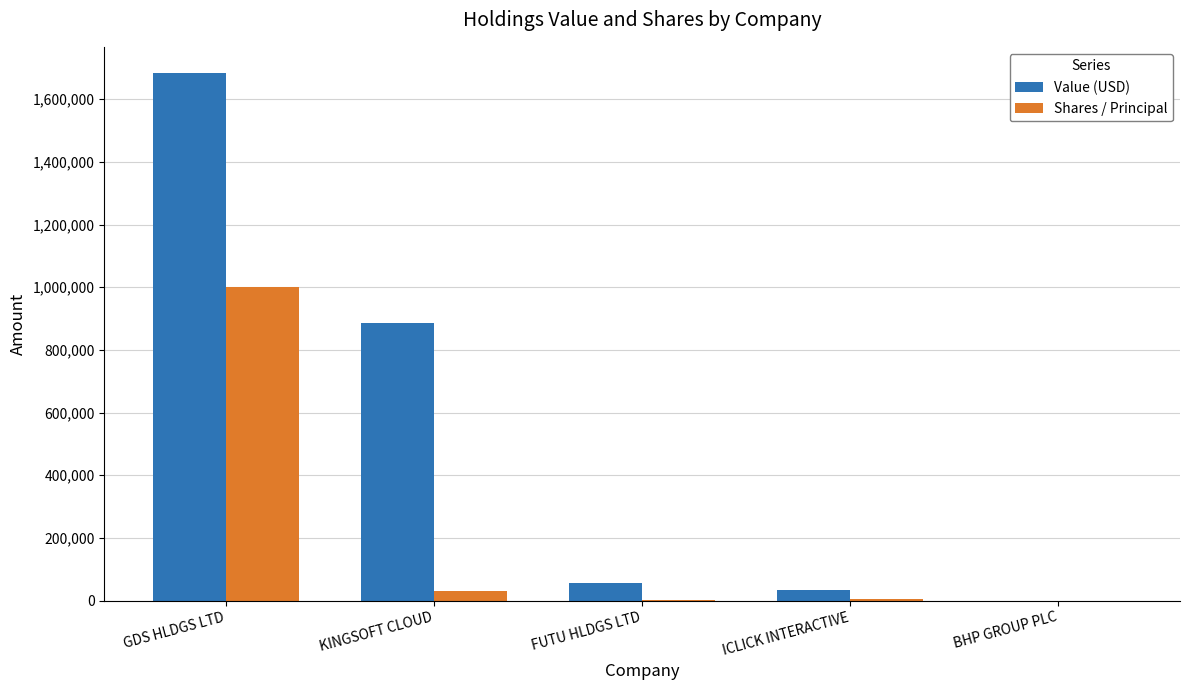

True or false: Value (USD) has a value of 0 at BHP GROUP PLC.

True